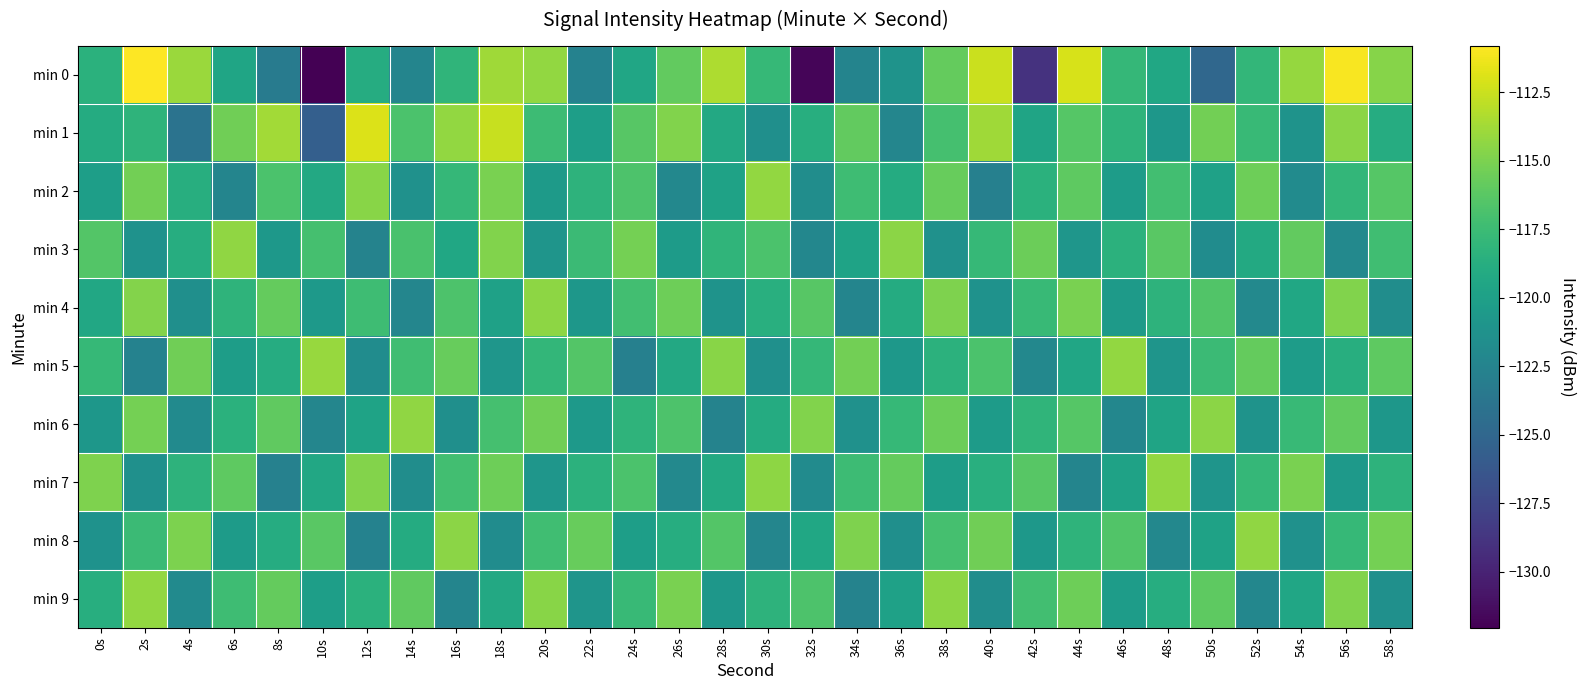

What is the smallest value displayed?

-132.0